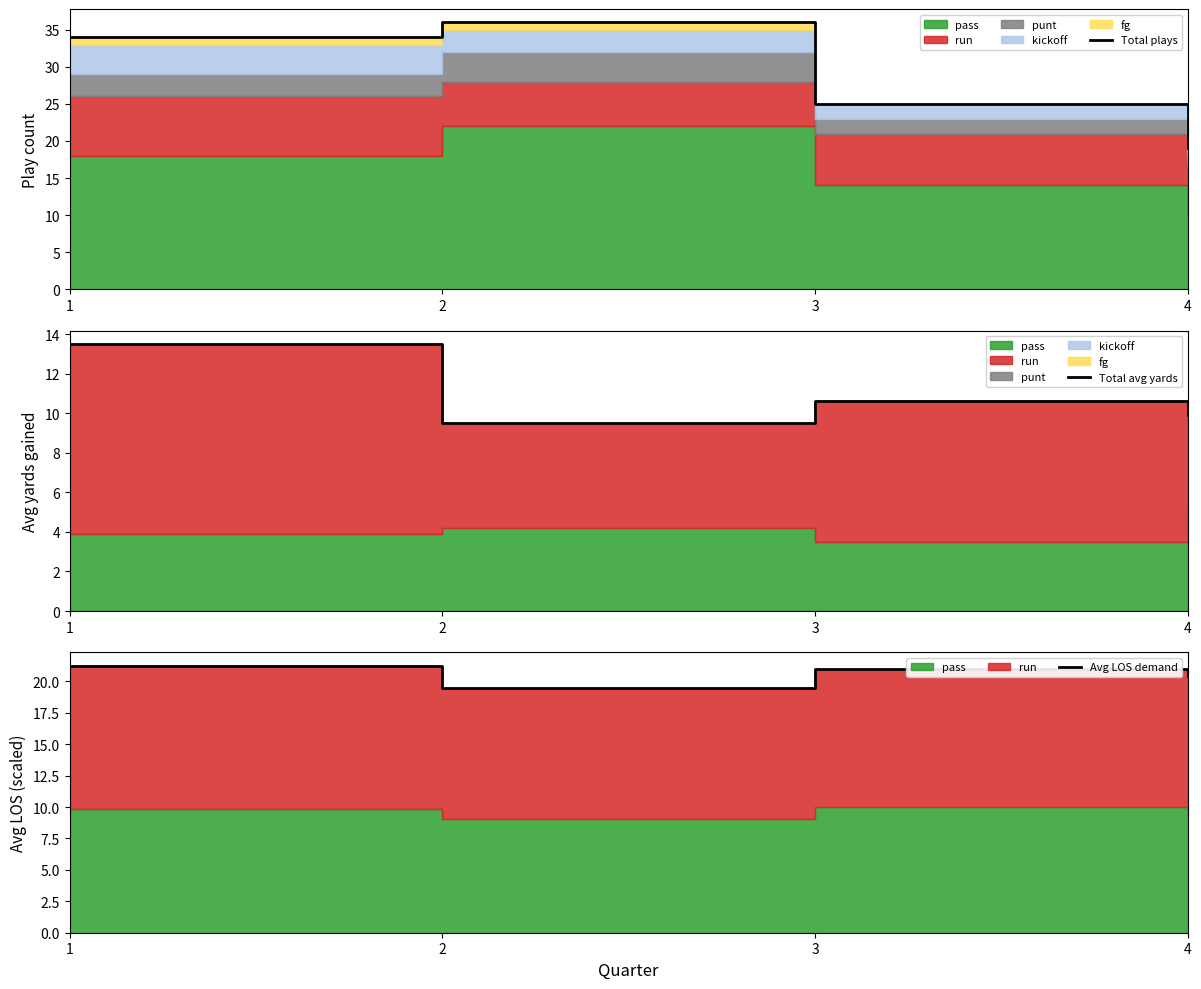

How many interior local valleys does the Avg LOS demand series have?

1